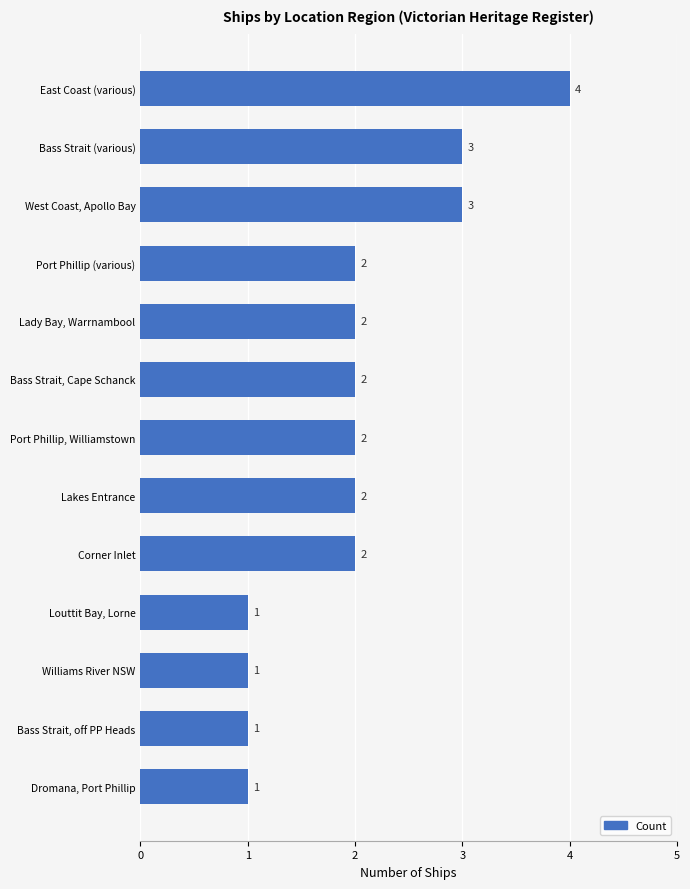

Is it true that the value at West Coast, Apollo Bay is 1?

False